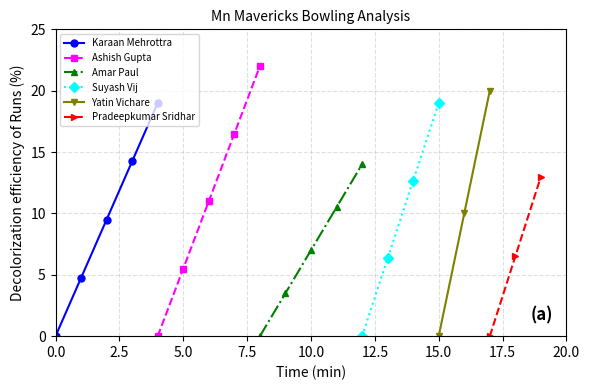

True or false: Karaan Mehrottra has more than 0 points higher than both neighbors.

False